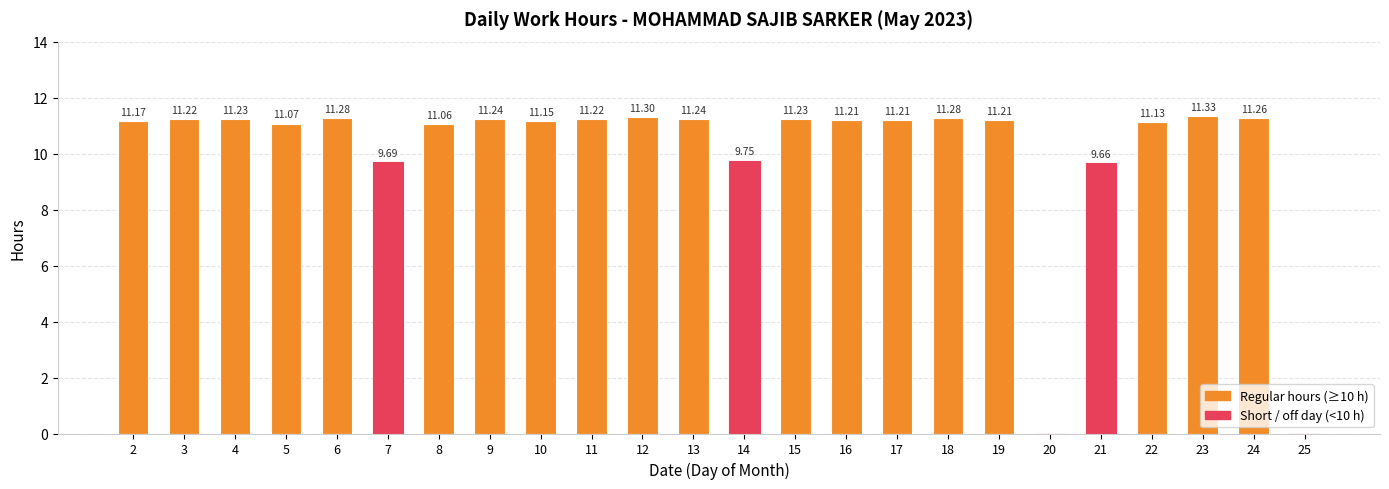

What is the sum of all values?

242.1